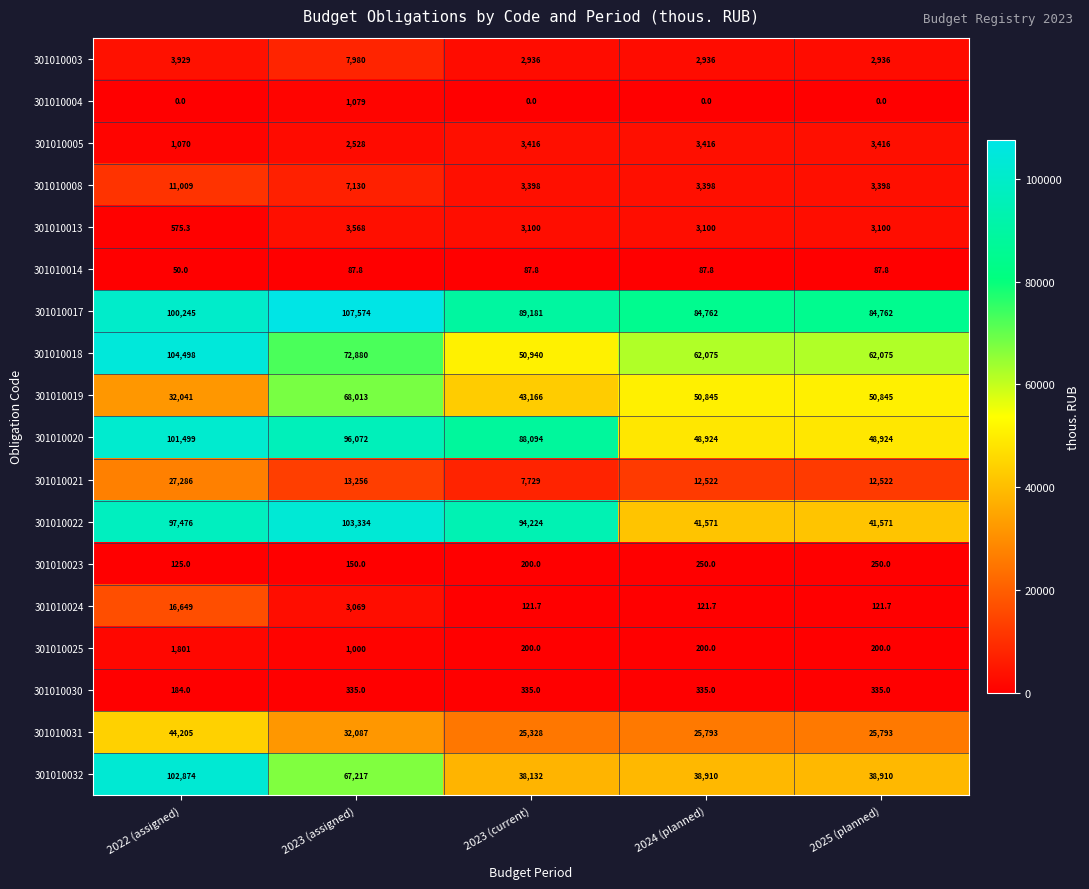

The 301010008 series shows 11009.0 at 2022 (assigned). True or false?

True